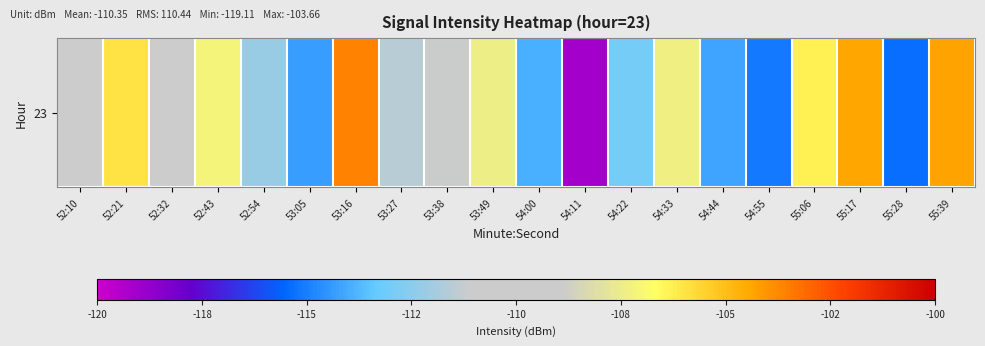

Rank the categories by value from highest to lowest.

53:16, 55:39, 55:17, 52:21, 55:06, 52:43, 54:33, 53:49, 52:10, 52:32, 53:38, 53:27, 52:54, 54:22, 54:00, 54:44, 53:05, 54:55, 55:28, 54:11